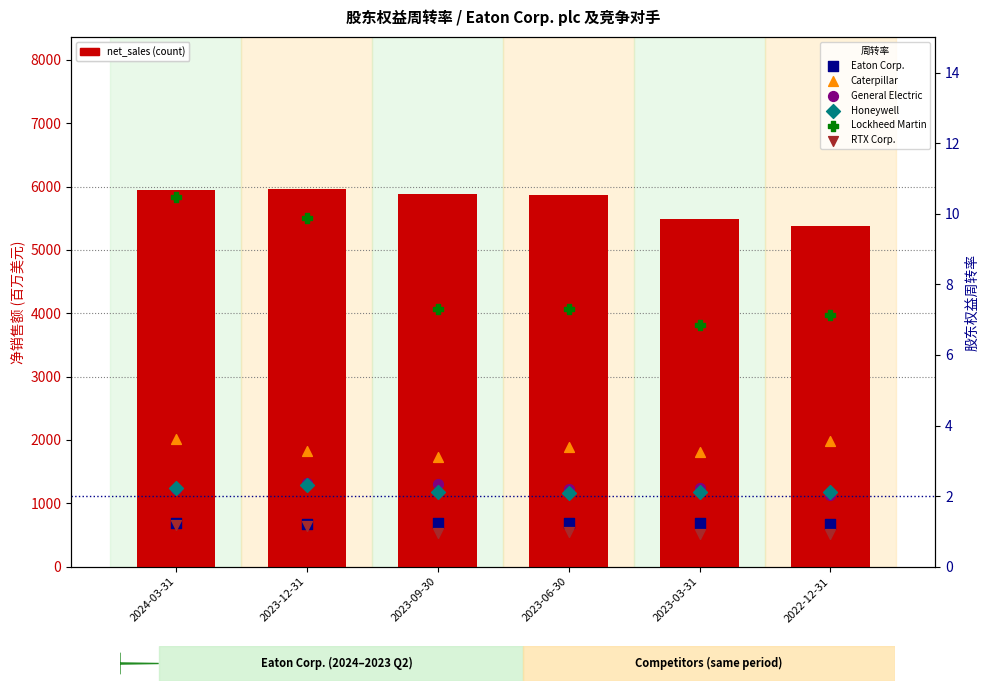

Which series has the largest Y range (max minus min)?

Lockheed Martin